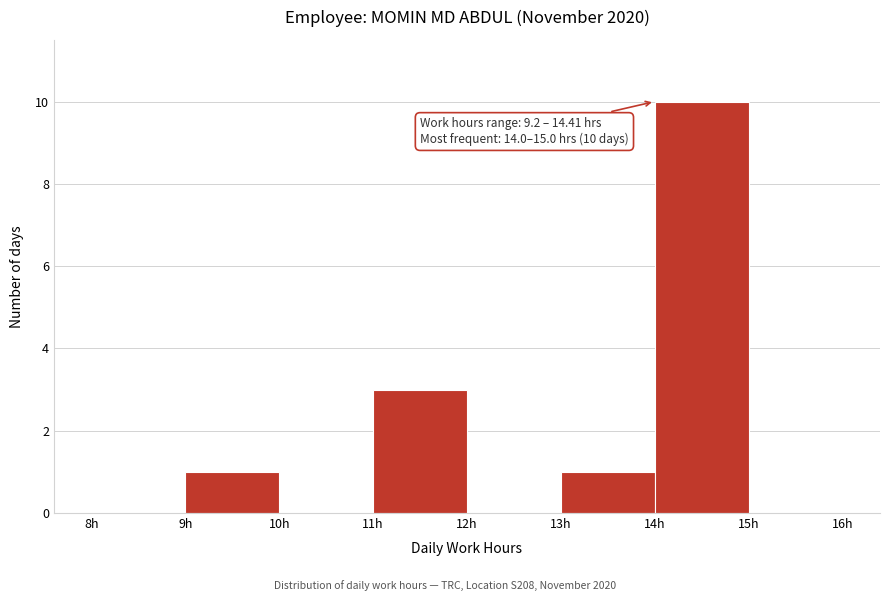

Which range on the x-axis has the tallest bar?

14 to 15